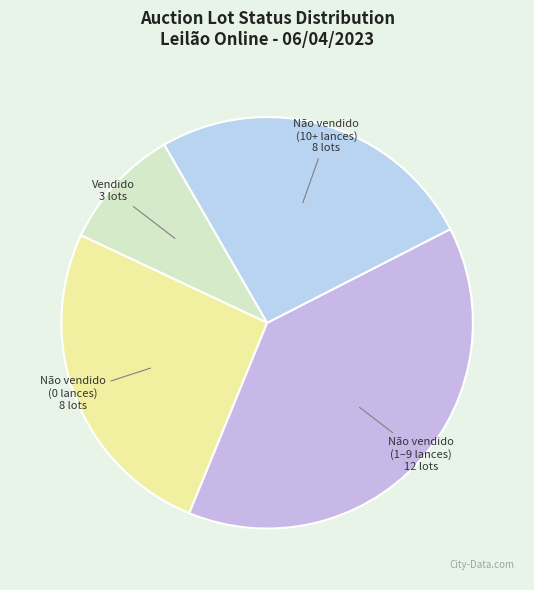

Which has a higher value, Vendido or Não vendido (10+ lances)?

Não vendido (10+ lances)